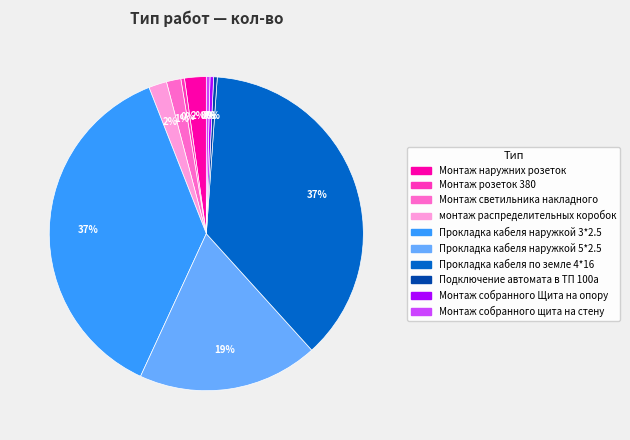

Does any single category account for the majority?

No